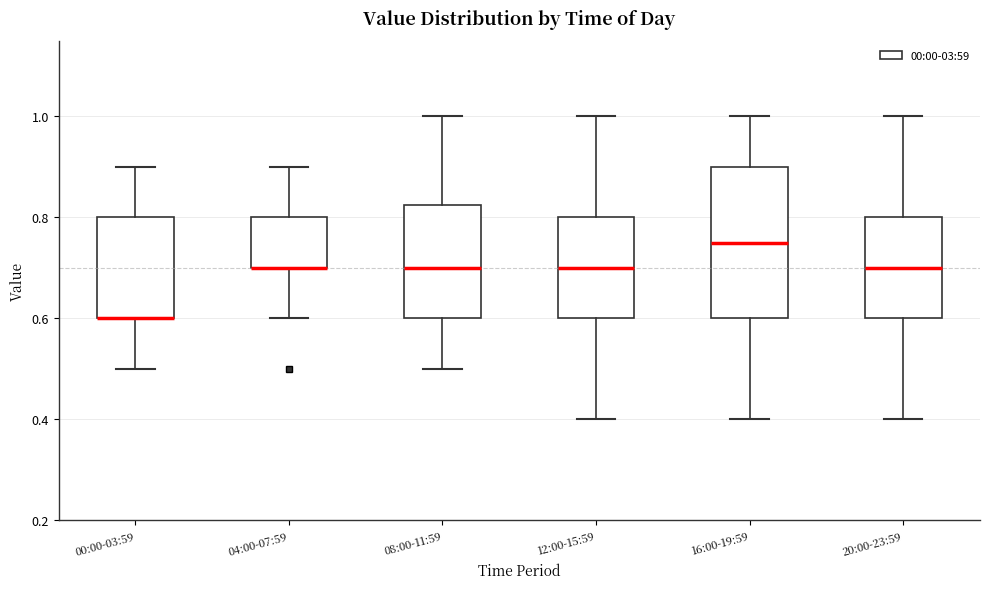

Where is the upper edge of the box for 08:00-11:59 on the y-axis? The values are not printed on the chart, so give them approximately, as read against the axis.

0.82